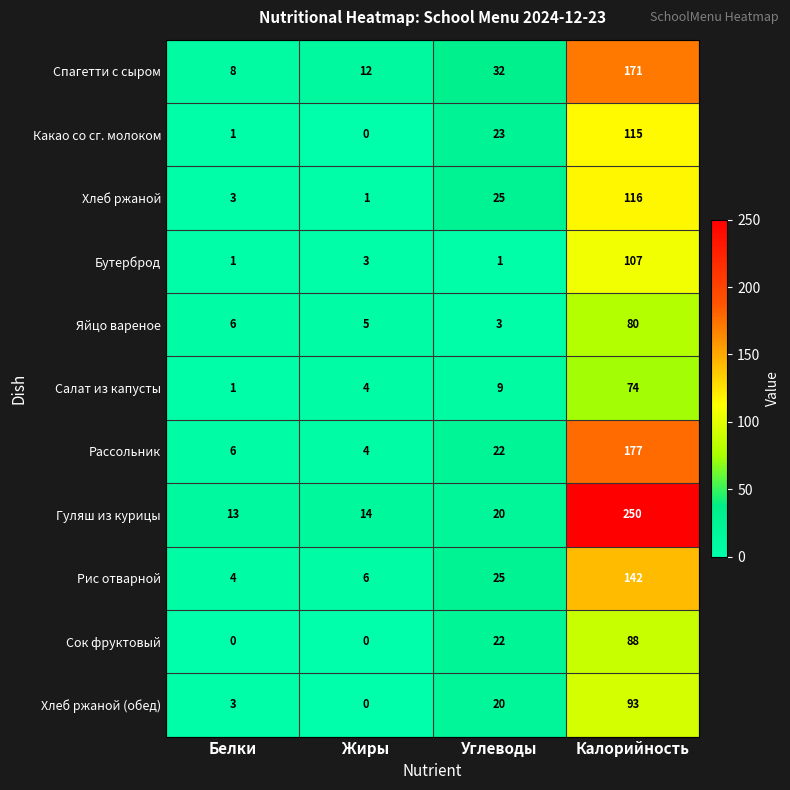

List the labels in order of Хлеб ржаной value, smallest first.

Жиры, Белки, Углеводы, Калорийность